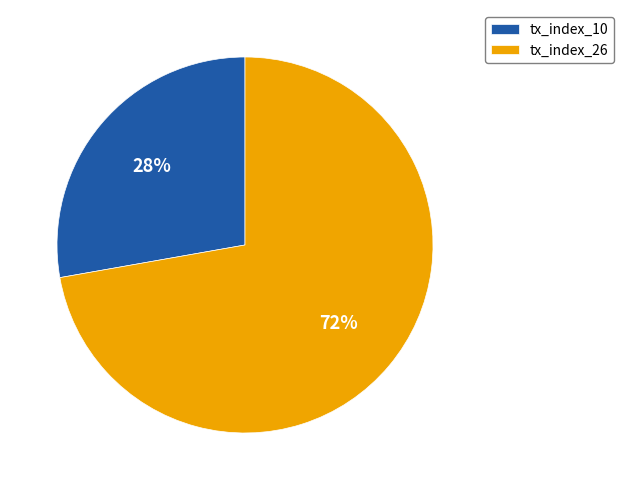

Approximately how many times larger is the value at tx_index_10 compared to tx_index_26?

0.4